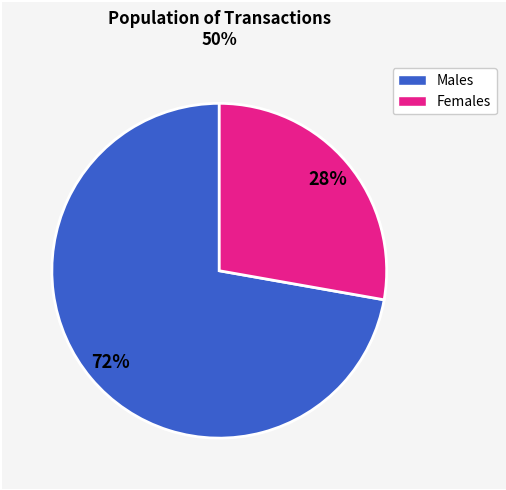

Is there a majority slice in this chart?

Yes